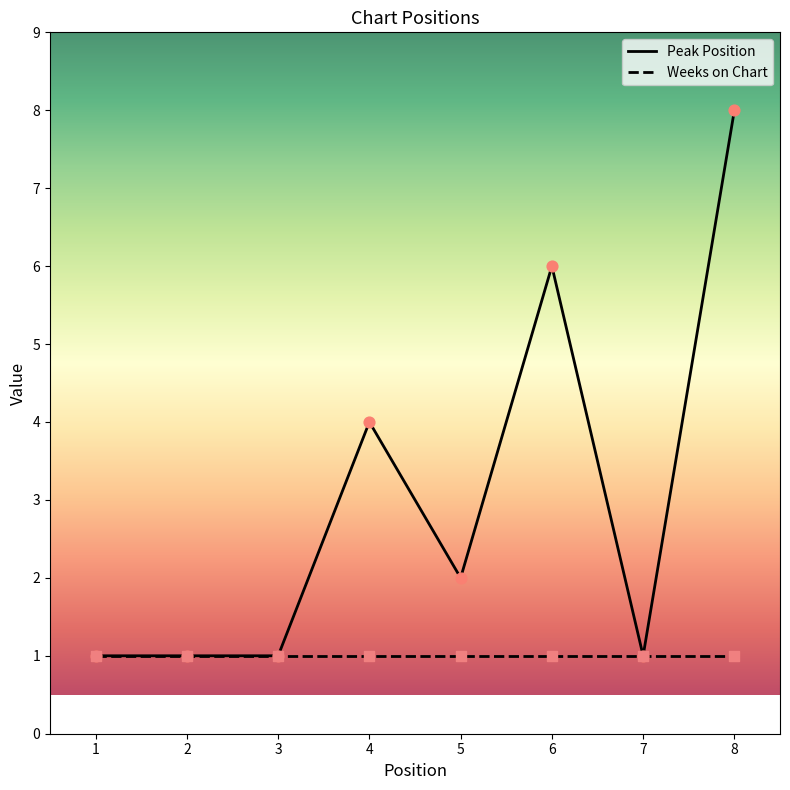

Which series has the largest range (max minus min)?

Peak Position